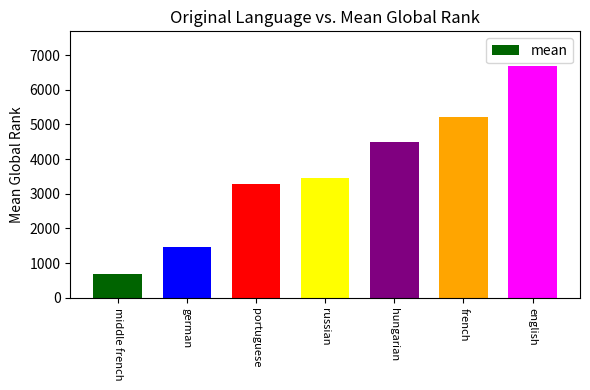

What is the sum of the values at russian and portuguese?

6744.0